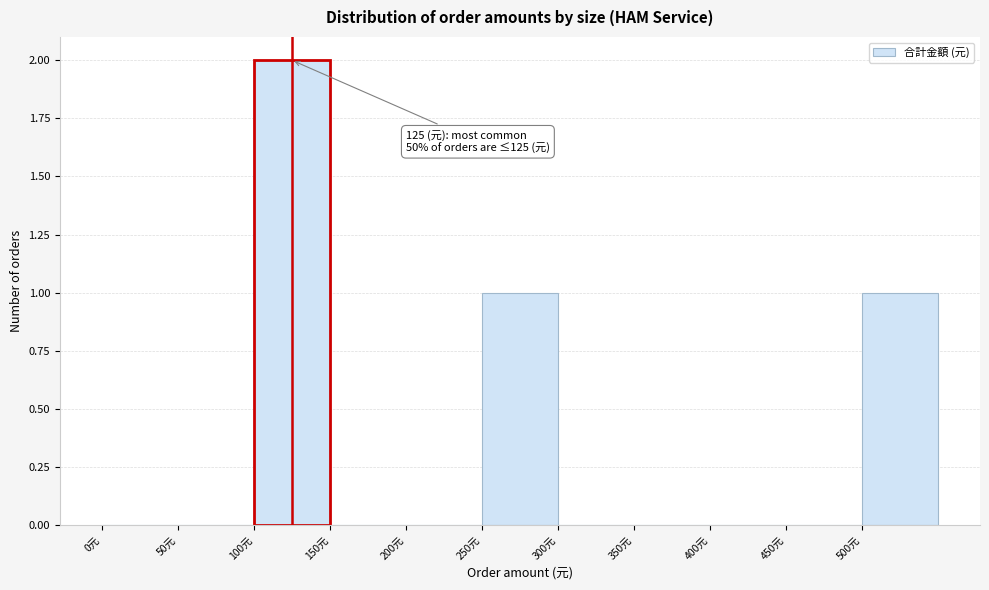

Over which range of the x-axis is the bar tallest?

100 to 150